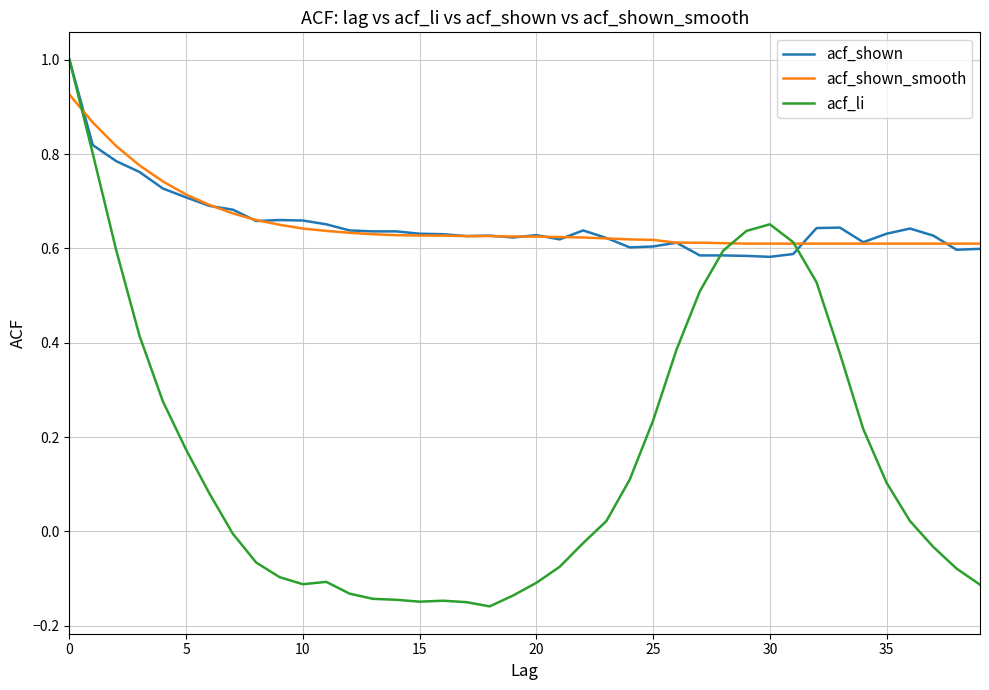

What is the maximum value for acf_li?

1.0